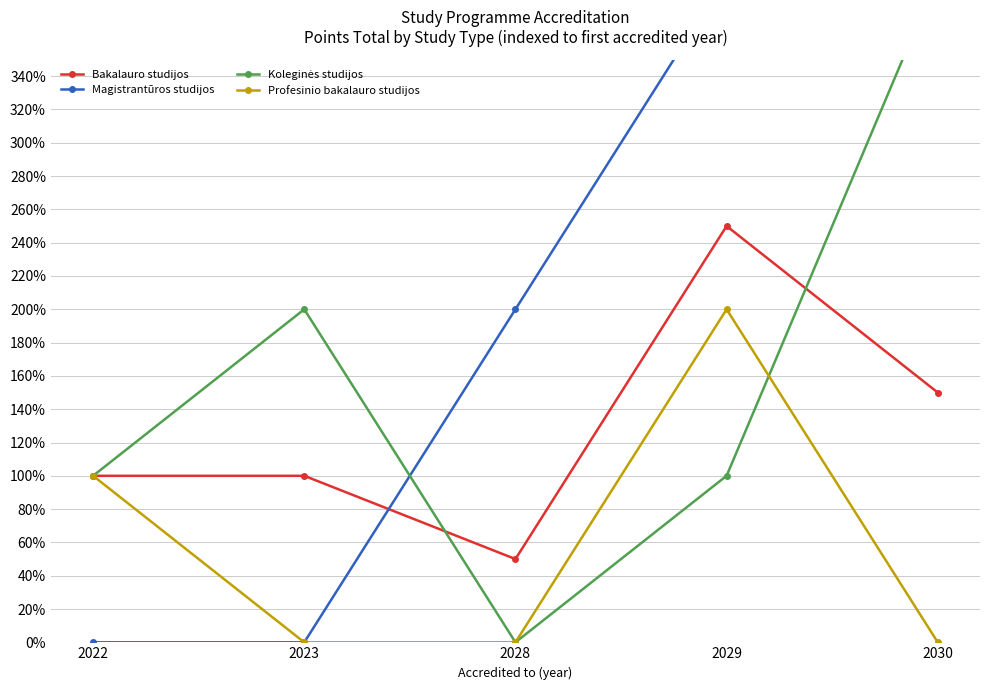

What is the difference between the second highest and minimum values in the Koleginės studijos series?

200